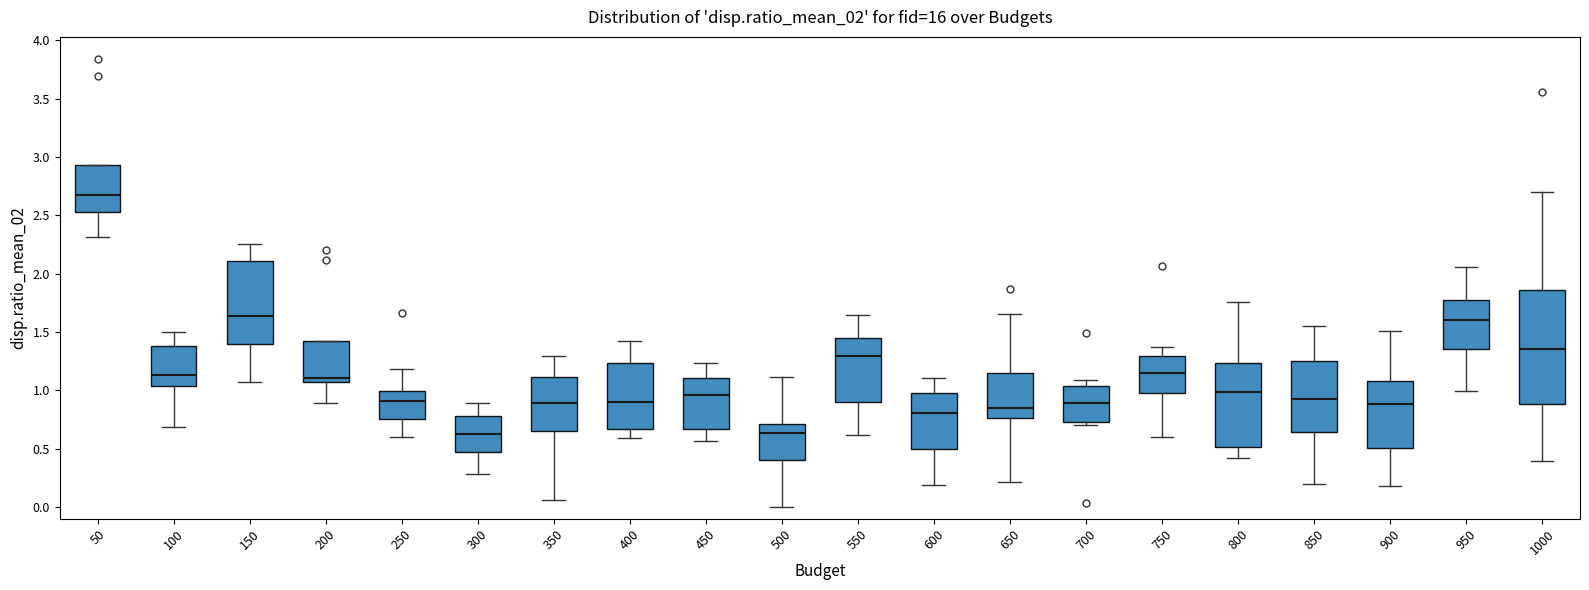

Where is the lower edge of the box at x = 300 on the y-axis? The values are not printed on the chart, so give them approximately, as read against the axis.

0.45